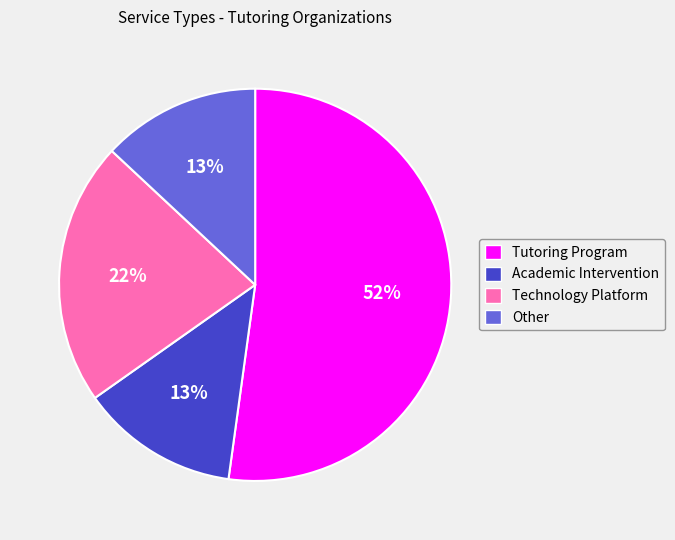

Is the sum of Tutoring Program and Other greater than half?

Yes